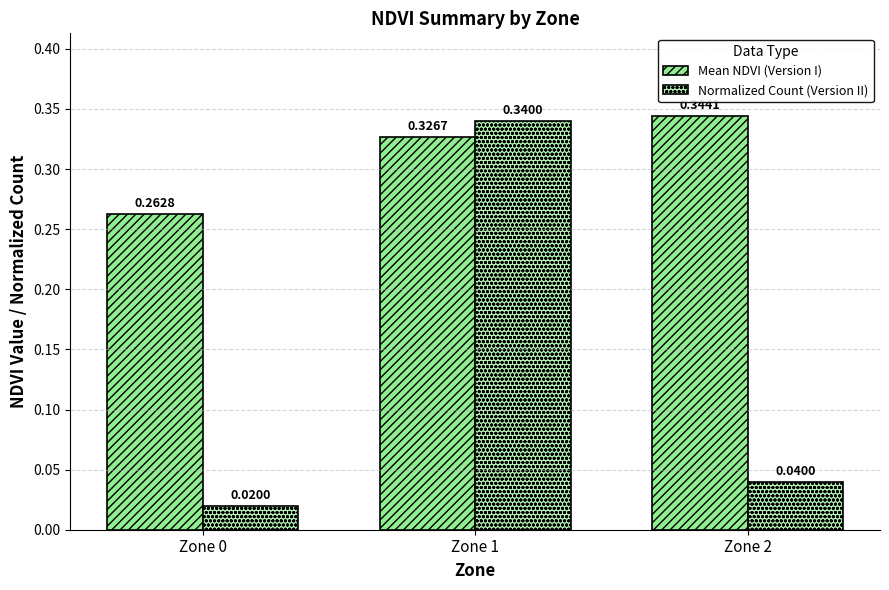

How many groups of bars are there?

3